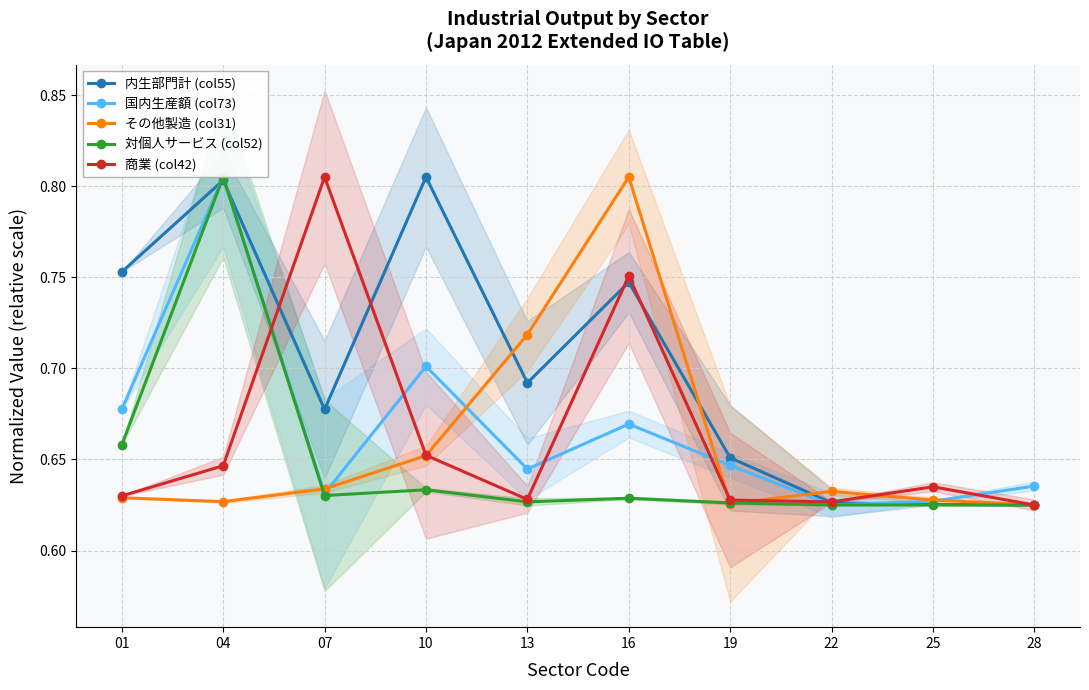

Which category has the lowest value across all series?

28